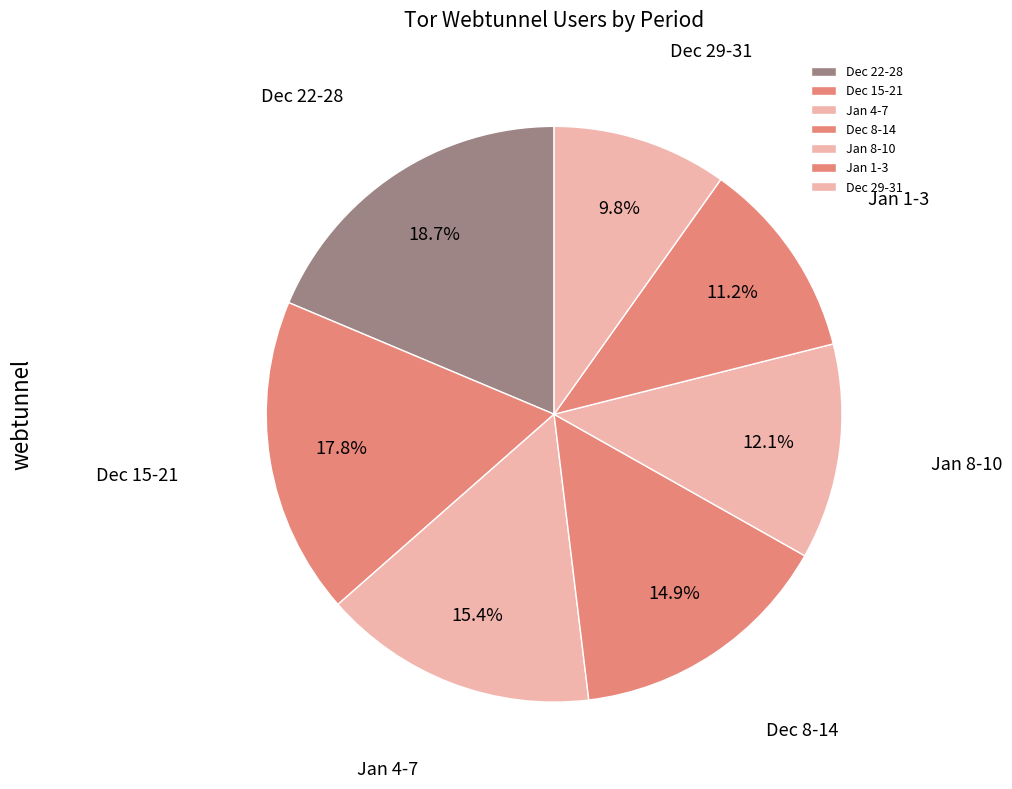

How many slices are in this pie chart?

7